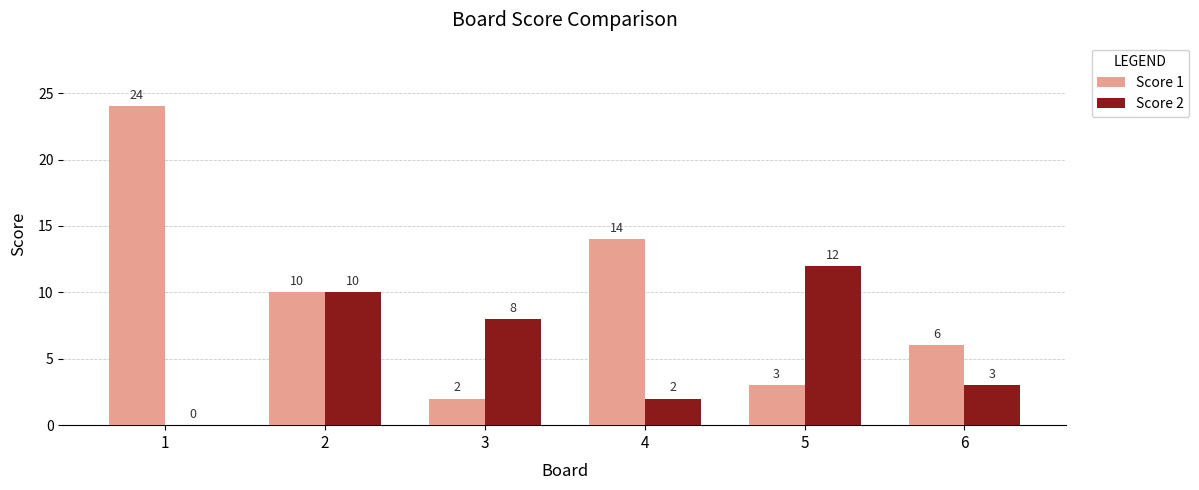

How many categories are shown in the chart?

6